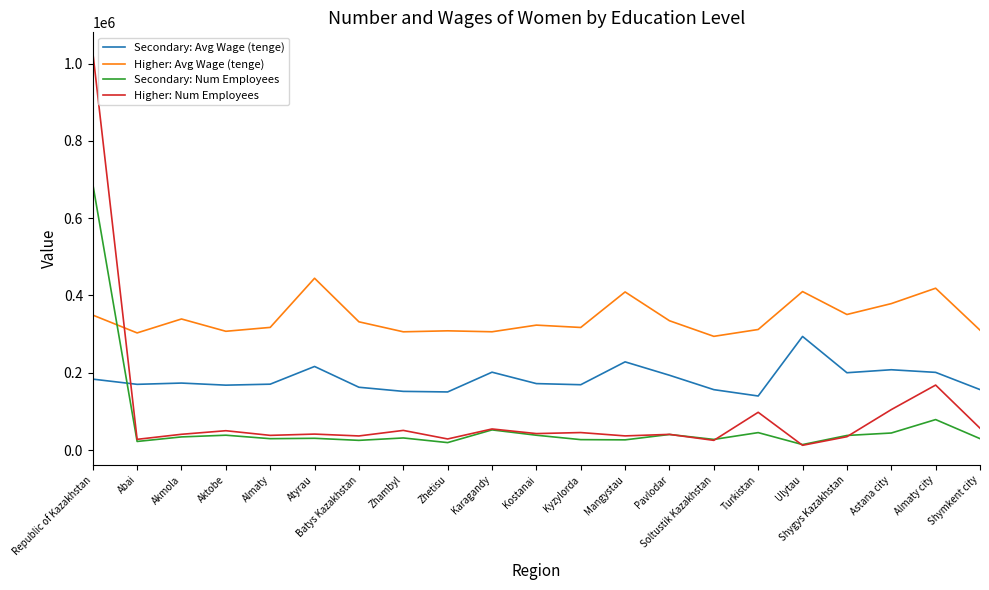

The value of Secondary: Avg Wage (tenge) at Atyrau is 355157. True or false?

False